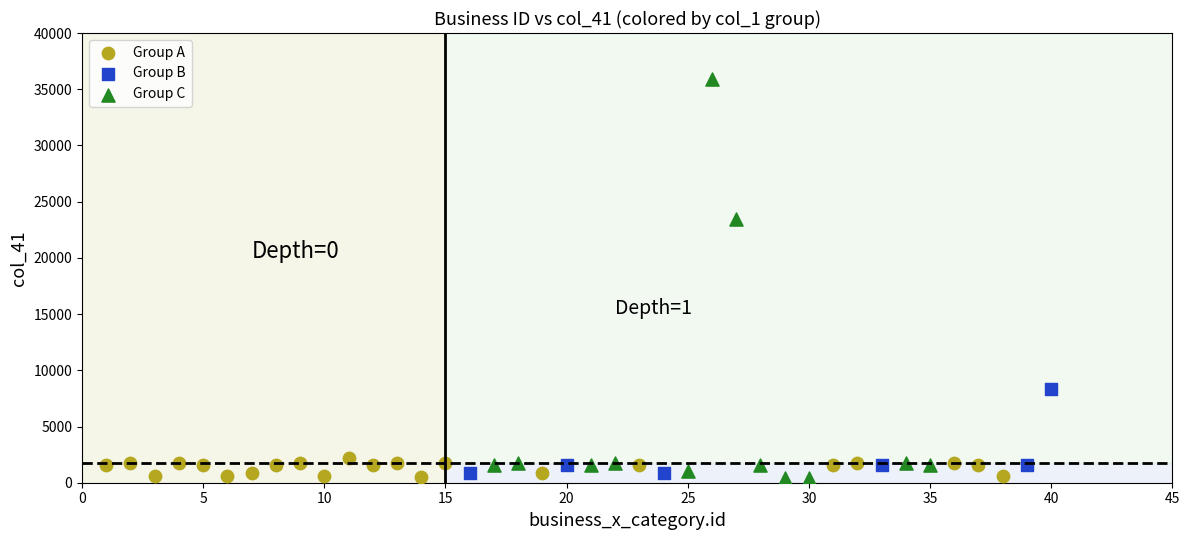

Which series contains the highest Y value?

Group C